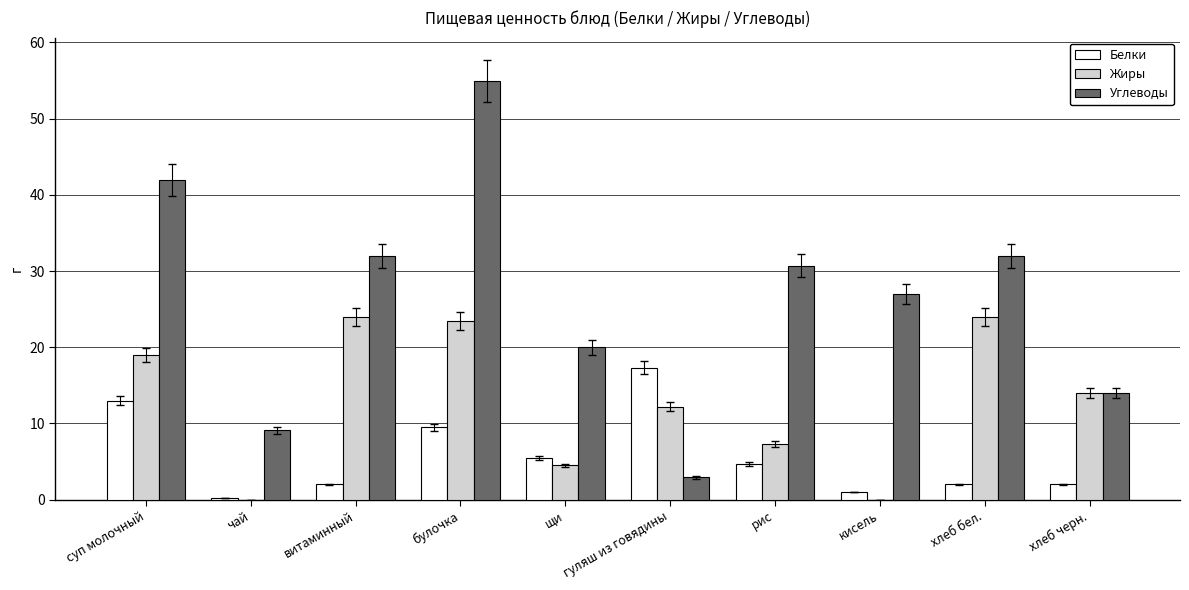

Which series changed the most between суп молочный and витаминный?

Белки